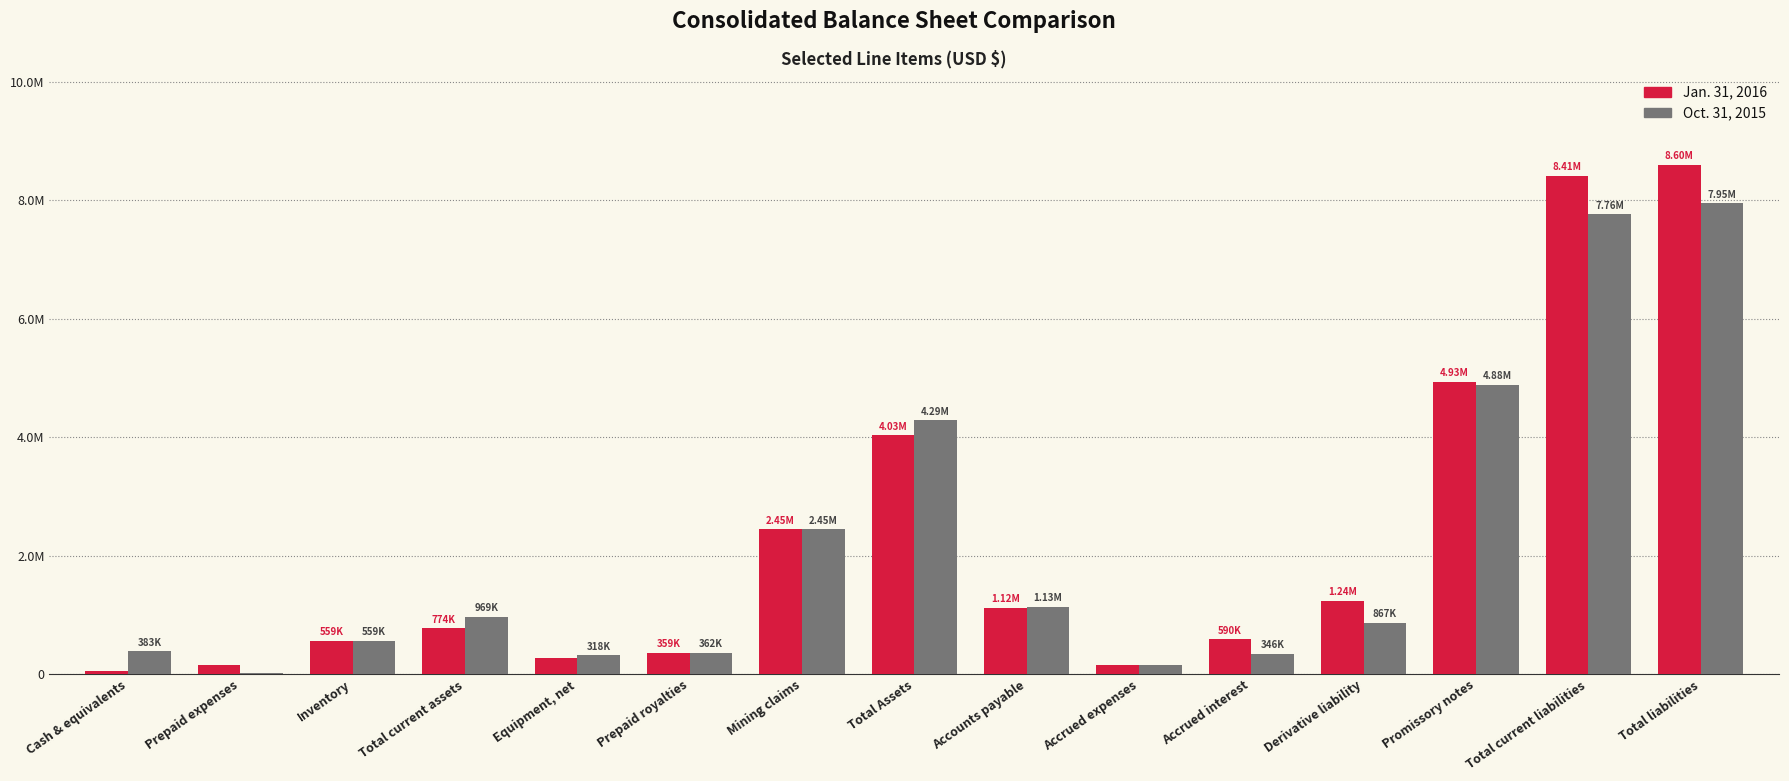

What are all the series names shown in the legend?

Jan. 31, 2016, Oct. 31, 2015